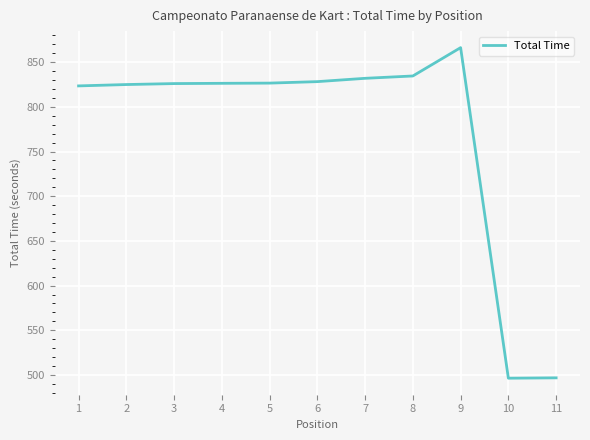

What is the change in value from 2 to 4?

+1.4